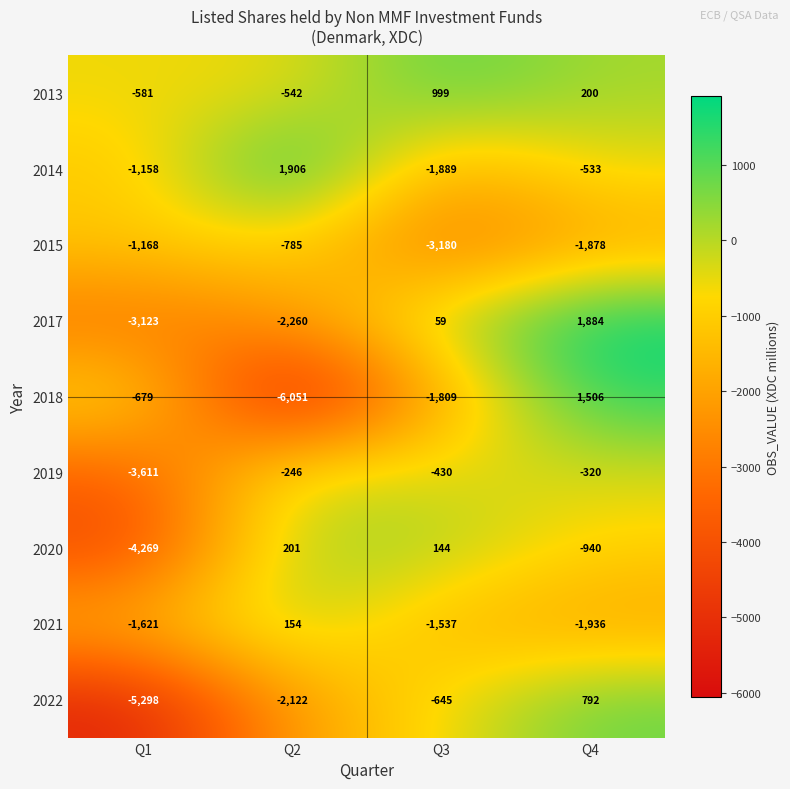

Which series has the largest range (max minus min)?

2018